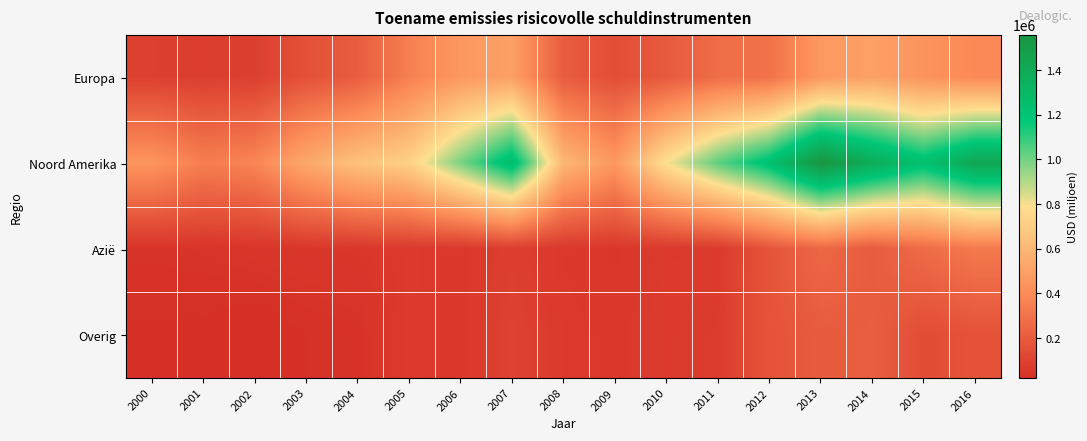

Reading left to right, what are all the values shown in this chart?

Europa: 2000=87661.3	2001=79776.1	2002=85870.6	2003=158414.2	2004=207883.1	2005=350748.0	2006=459383.6	2007=495786.3	2008=206012.4	2009=146291.4	2010=195709.0	2011=275583.1	2012=294769.0	2013=461425.2	2014=498469.8	2015=436950.5	2016=391114.9
Noord Amerika: 2000=442880.1	2001=345268.1	2002=373327.8	2003=533994.5	2004=652202.9	2005=719567.0	2006=985540.6	2007=1250694.2	2008=601542.0	2009=457004.4	2010=792371.8	2011=1029330.0	2012=1219903.5	2013=1556329.1	2014=1381200.7	2015=1224326.9	2016=1423126.2
Azië: 2000=37501.7	2001=39572.9	2002=45119.7	2003=49968.4	2004=52539.2	2005=64671.2	2006=57004.7	2007=80326.8	2008=59236.8	2009=52719.8	2010=61877.8	2011=62965.9	2012=172310.8	2013=251449.7	2014=199939.4	2015=269325.9	2016=322705.9
Overig: 2000=28668.0	2001=27637.0	2002=21057.8	2003=29828.7	2004=33775.1	2005=65984.3	2006=56064.7	2007=97904.7	2008=62856.8	2009=57911.6	2010=67664.8	2011=73510.9	2012=169257.1	2013=200155.6	2014=215708.8	2015=141078.3	2016=166222.4